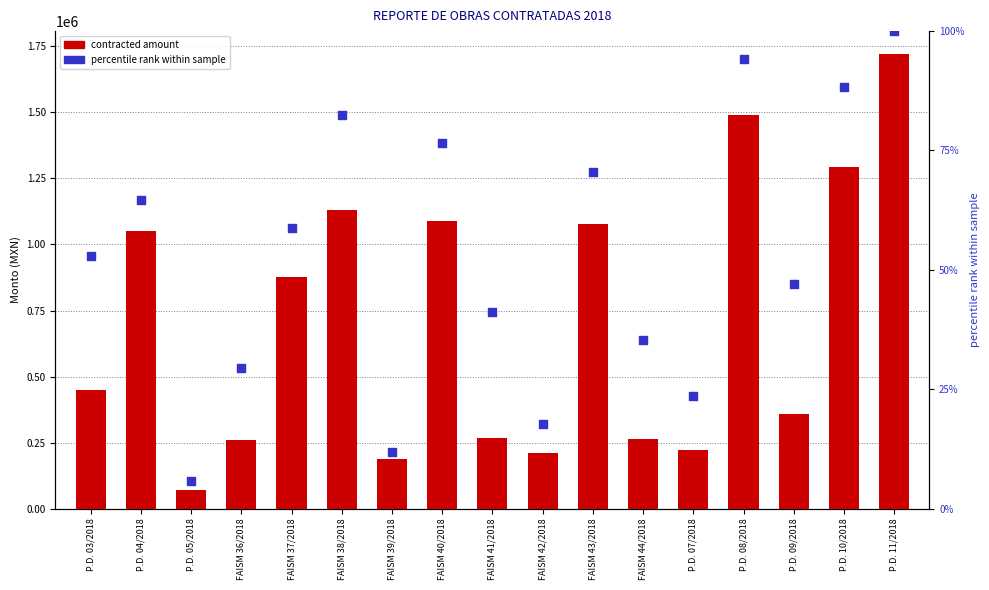

At which category is the sum across all series the highest?

P.D. 11/2018